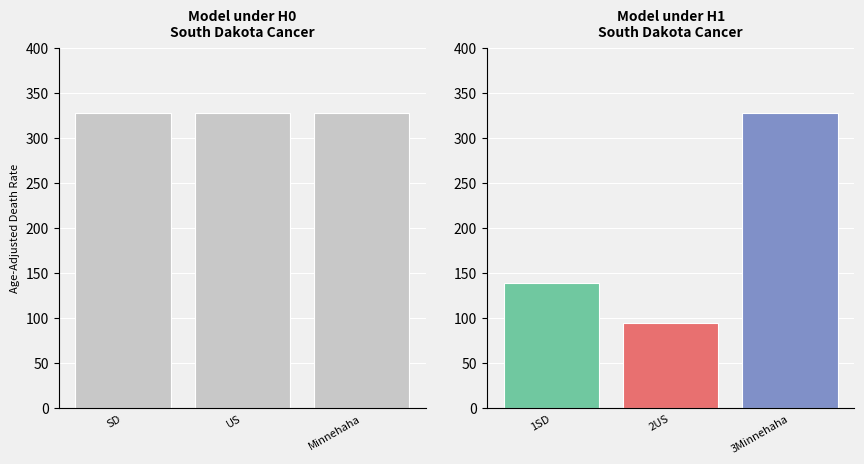

What is the average value?

186.9